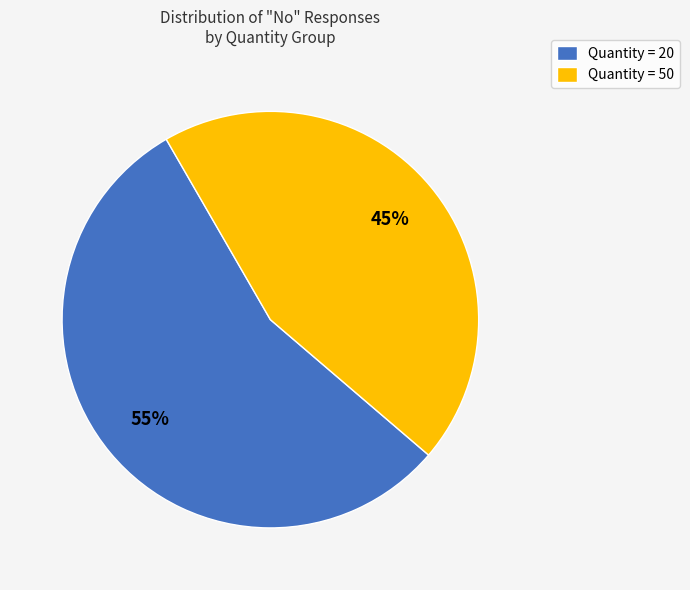

Rank the categories by value from highest to lowest.

Quantity = 20, Quantity = 50